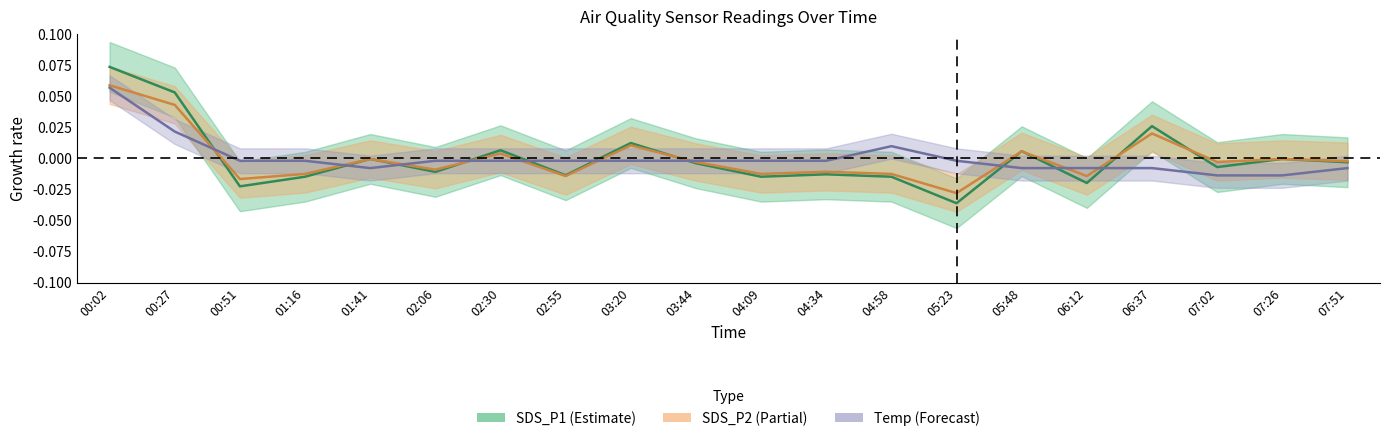

Reading right to left, list all the values displayed in this chart.

SDS_P1: 07:51=-0.0	07:26=-0.0	07:02=-0.0	06:37=0.0	06:12=-0.0	05:48=0.0	05:23=-0.0	04:58=-0.0	04:34=-0.0	04:09=-0.0	03:44=-0.0	03:20=0.0	02:55=-0.0	02:30=0.0	02:06=-0.0	01:41=-0.0	01:16=-0.0	00:51=-0.0	00:27=0.1	00:02=0.1
SDS_P2: 07:51=-0.0	07:26=-0.0	07:02=-0.0	06:37=0.0	06:12=-0.0	05:48=0.0	05:23=-0.0	04:58=-0.0	04:34=-0.0	04:09=-0.0	03:44=-0.0	03:20=0.0	02:55=-0.0	02:30=0.0	02:06=-0.0	01:41=-0.0	01:16=-0.0	00:51=-0.0	00:27=0.0	00:02=0.1
Temp: 07:51=-0.0	07:26=-0.0	07:02=-0.0	06:37=-0.0	06:12=-0.0	05:48=-0.0	05:23=-0.0	04:58=0.0	04:34=-0.0	04:09=-0.0	03:44=-0.0	03:20=-0.0	02:55=-0.0	02:30=-0.0	02:06=-0.0	01:41=-0.0	01:16=-0.0	00:51=-0.0	00:27=0.0	00:02=0.1